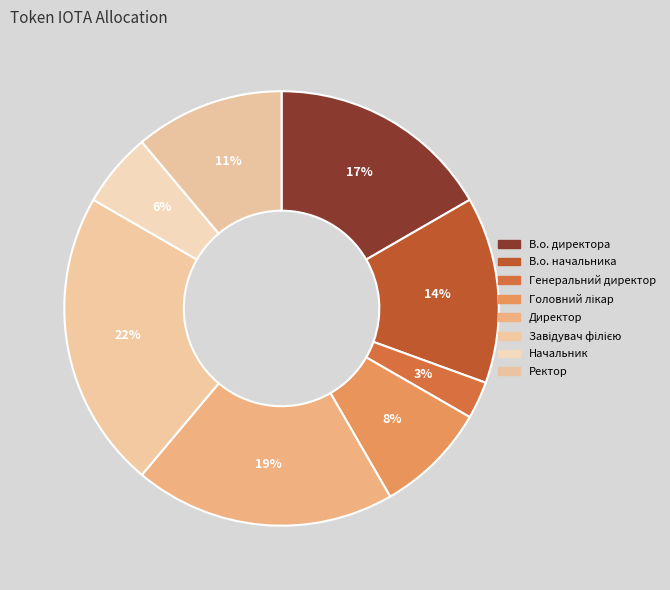

How many segments does this pie chart have?

8